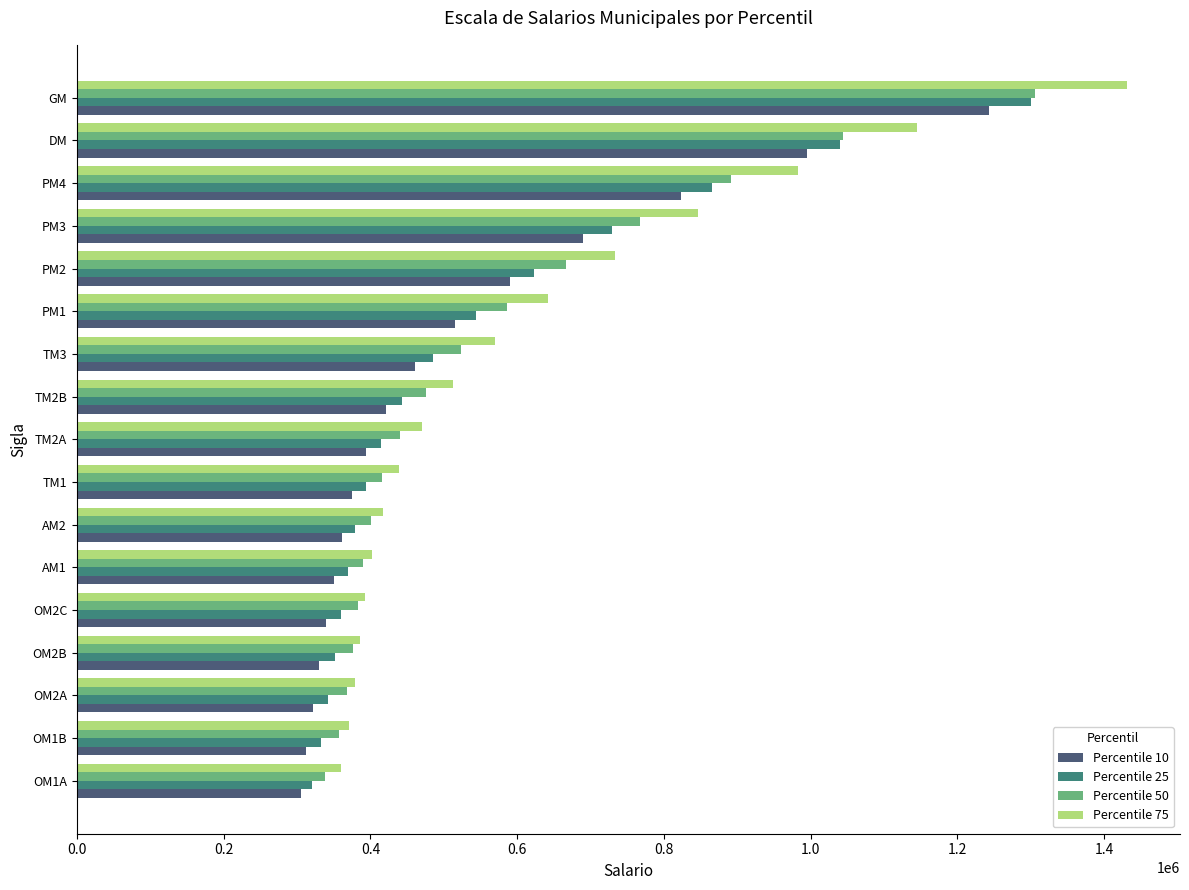

What is the difference between the second highest and second lowest values in the Percentile 50 series?

687641.6